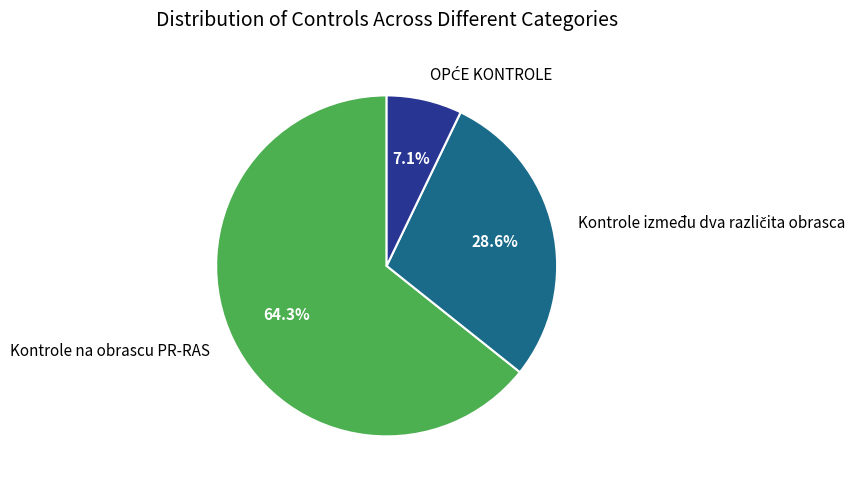

What portion of the pie excludes Kontrole na obrascu PR-RAS?

35.7%